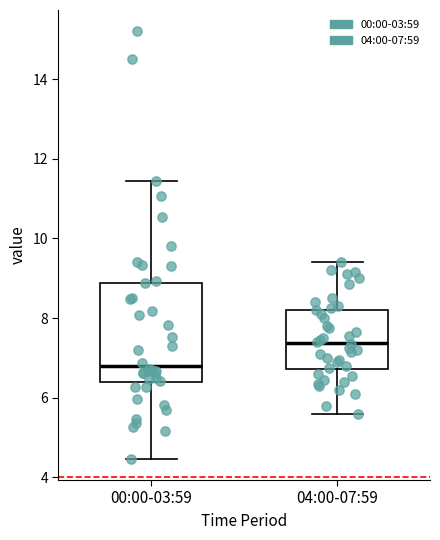

Reading left to right, read every box against the y-axis: the position of its median line, the range the box covers, and the ends of its whiskers. The values are not printed on the chart, so give them approximately, as read against the axis.

00:00-03:59: median 6.8, box 6.4 to 8.8, whiskers 4.4 to 11.4
04:00-07:59: median 7.4, box 6.8 to 8.2, whiskers 5.6 to 9.4